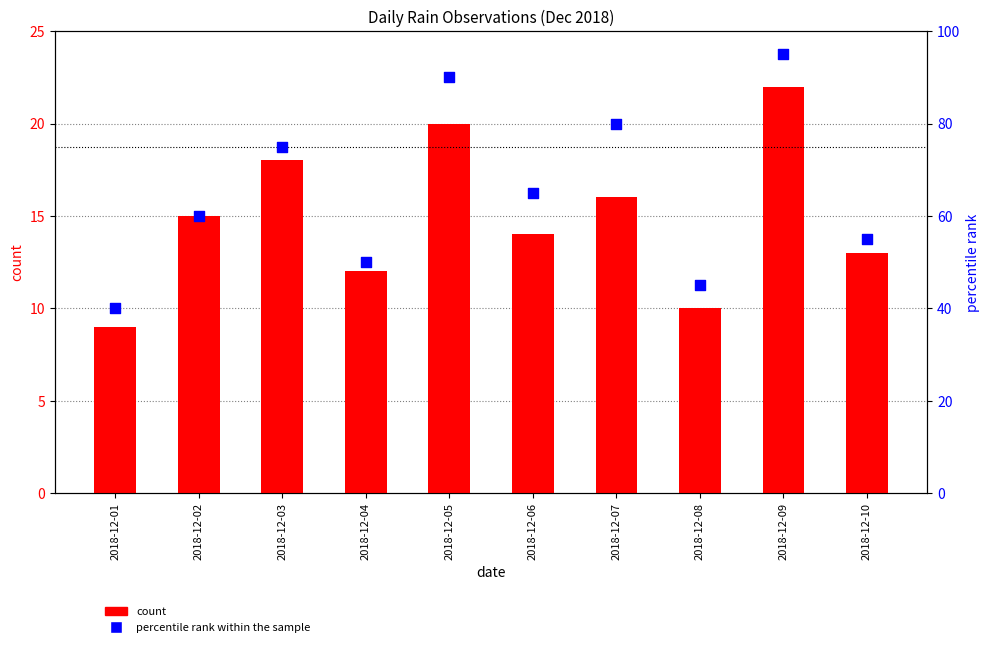

What is the total value across all series at 2018-12-04?

62